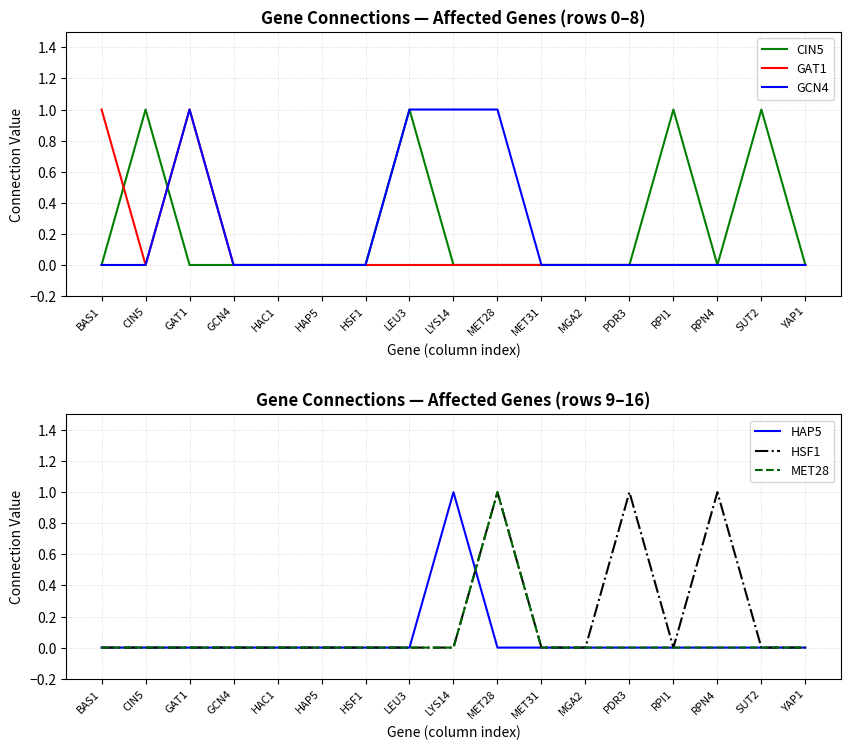

At which category does the chart reach its minimum across all series?

BAS1